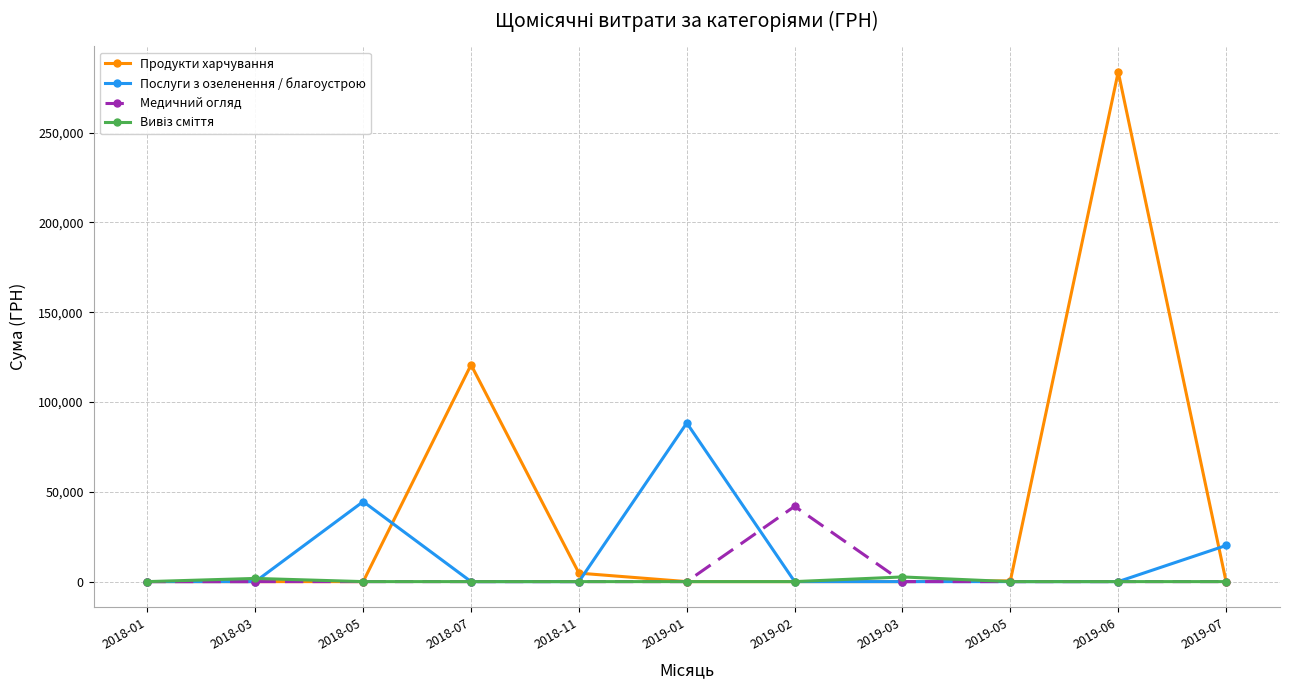

Does the chart have visible grid lines?

Yes